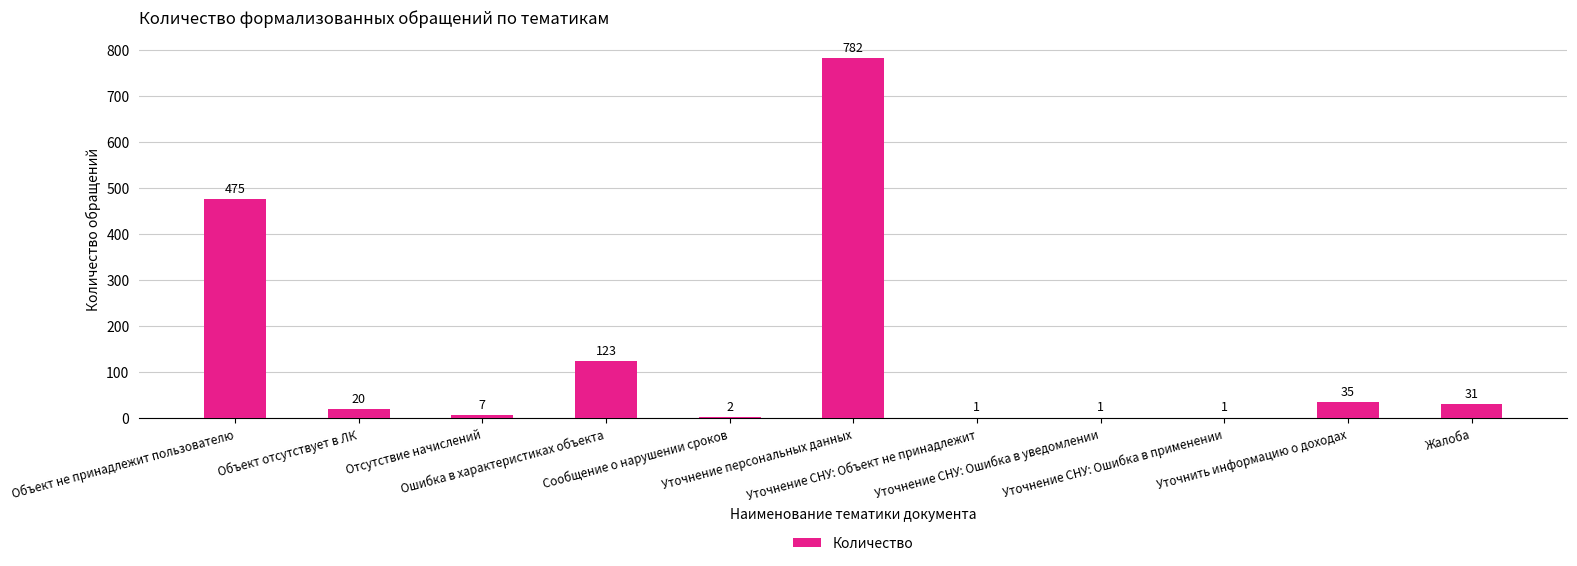

How many series are shown in this chart?

1